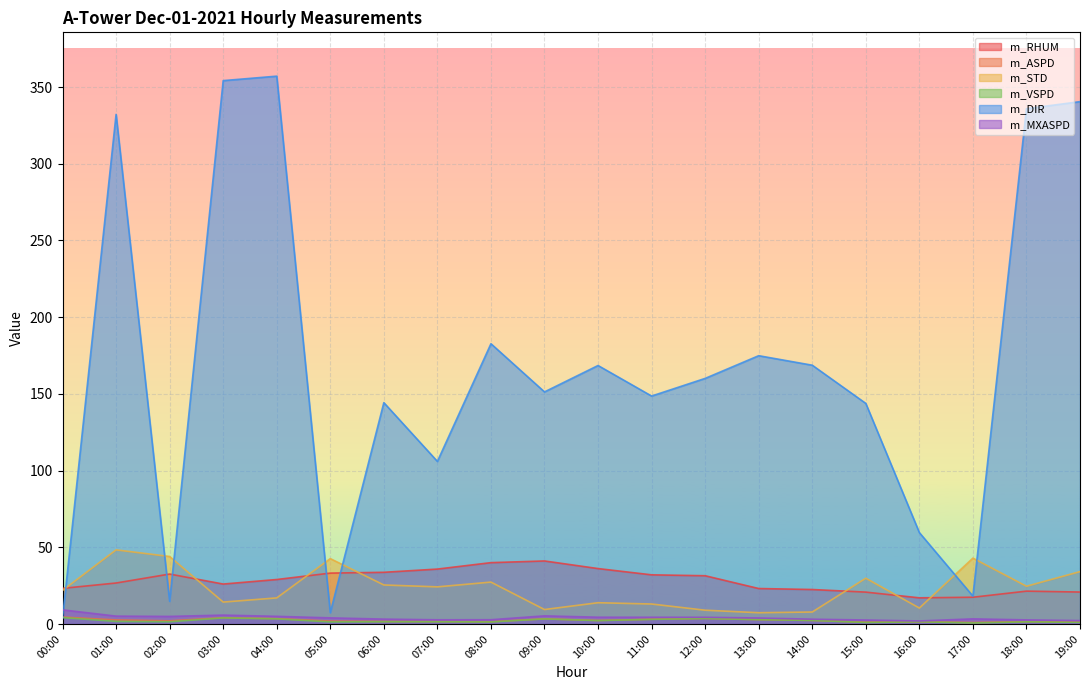

What is the difference between the highest and lowest values at 15:00?

142.8